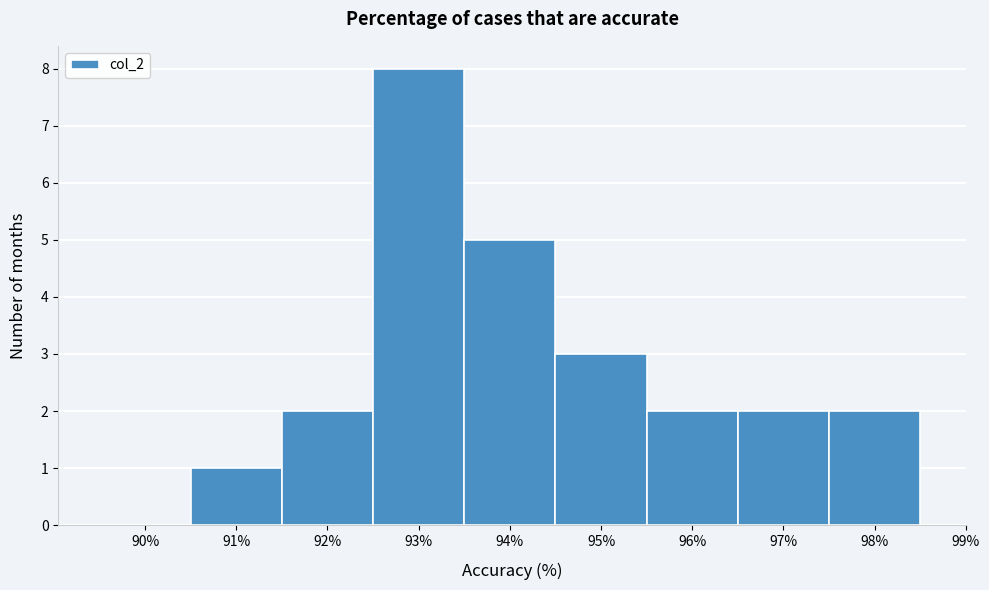

Reading left to right, transcribe all the data shown in this chart.

90%=0	91%=1	92%=2	93%=8	94%=5	95%=3	96%=2	97%=2	98%=2